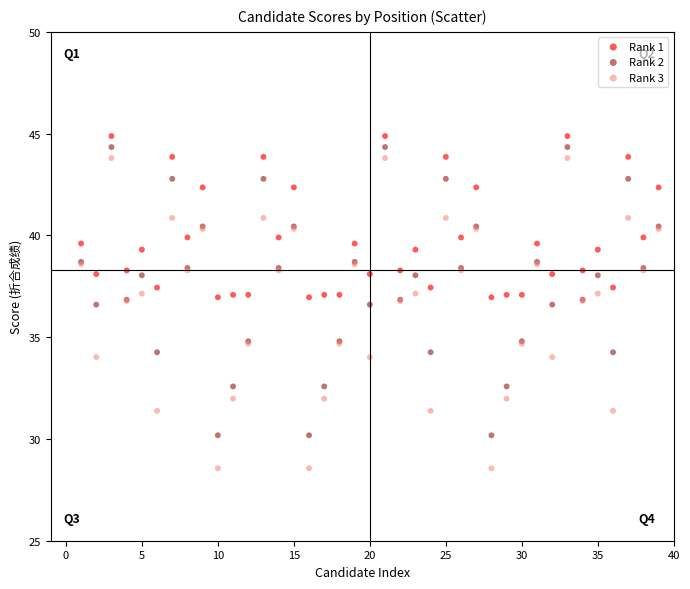

Which series has the widest spread of Y values?

Rank 3